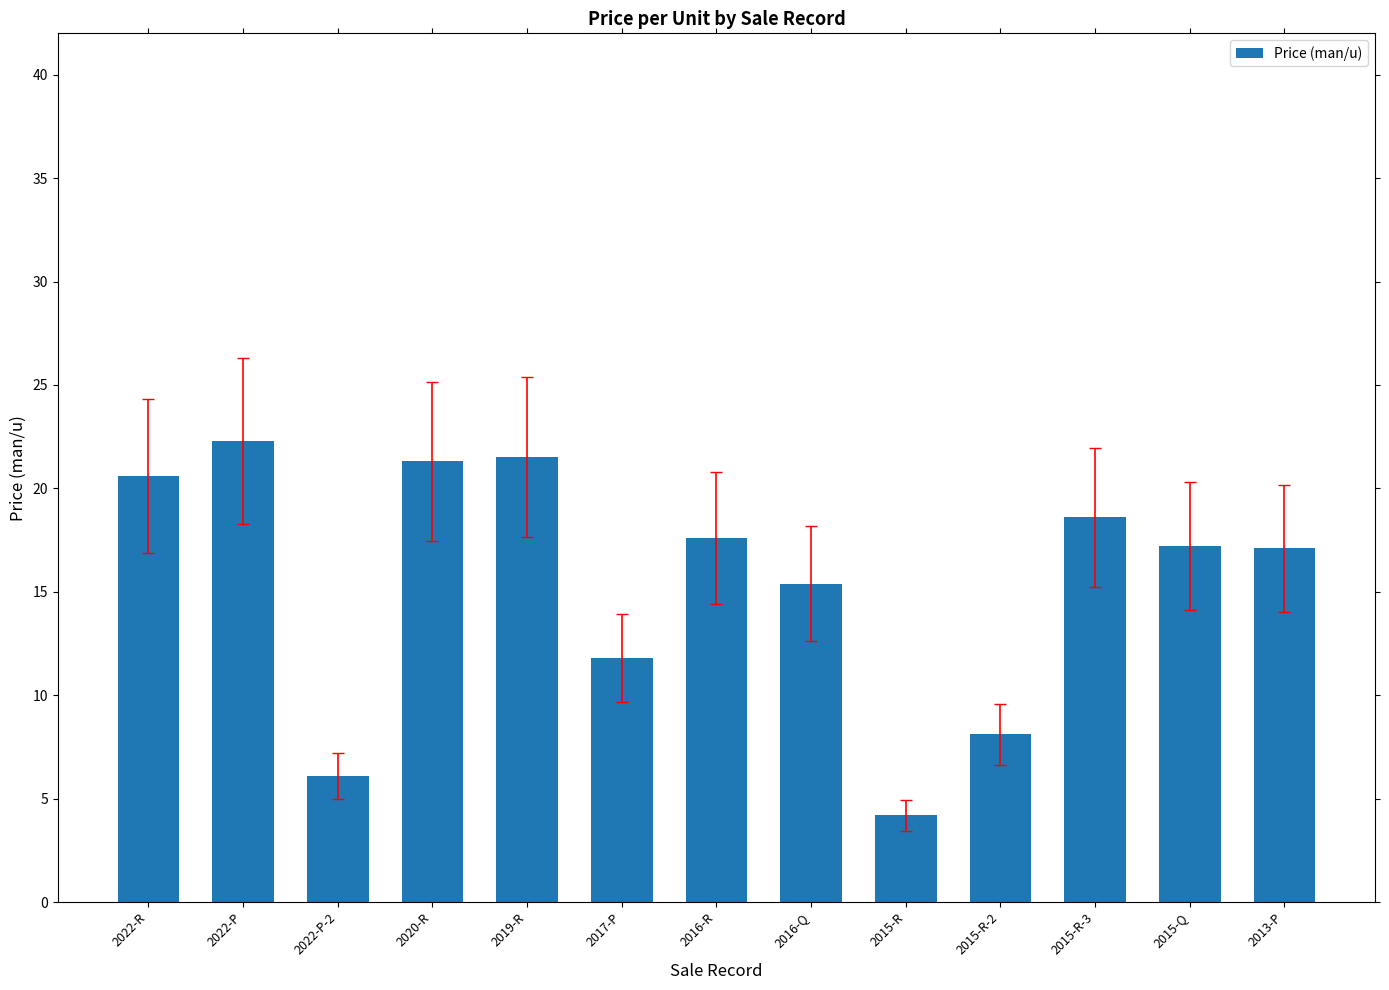

Which has a higher value, 2016-R or 2022-P-2?

2016-R